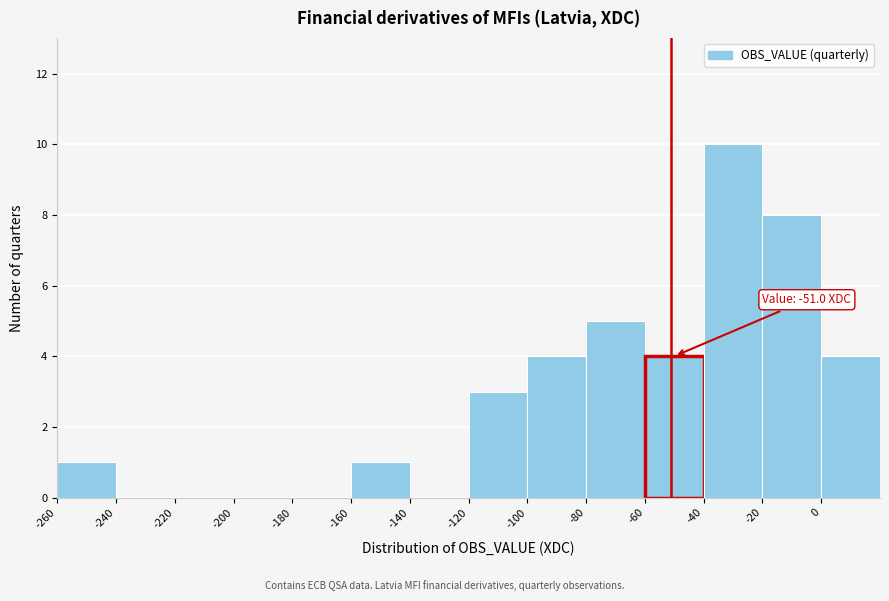

Over which range of the x-axis is the bar tallest?

-40 to -20